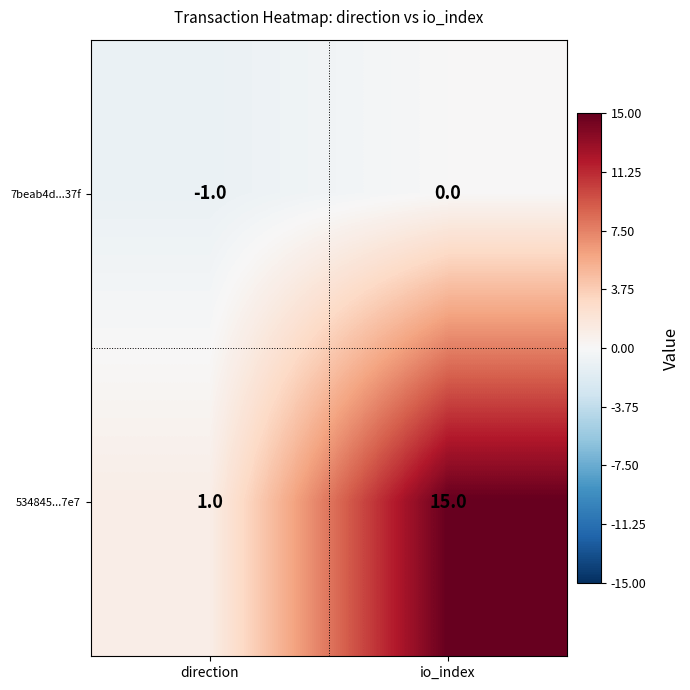

What is the average value of the 534845...7e7 series?

8